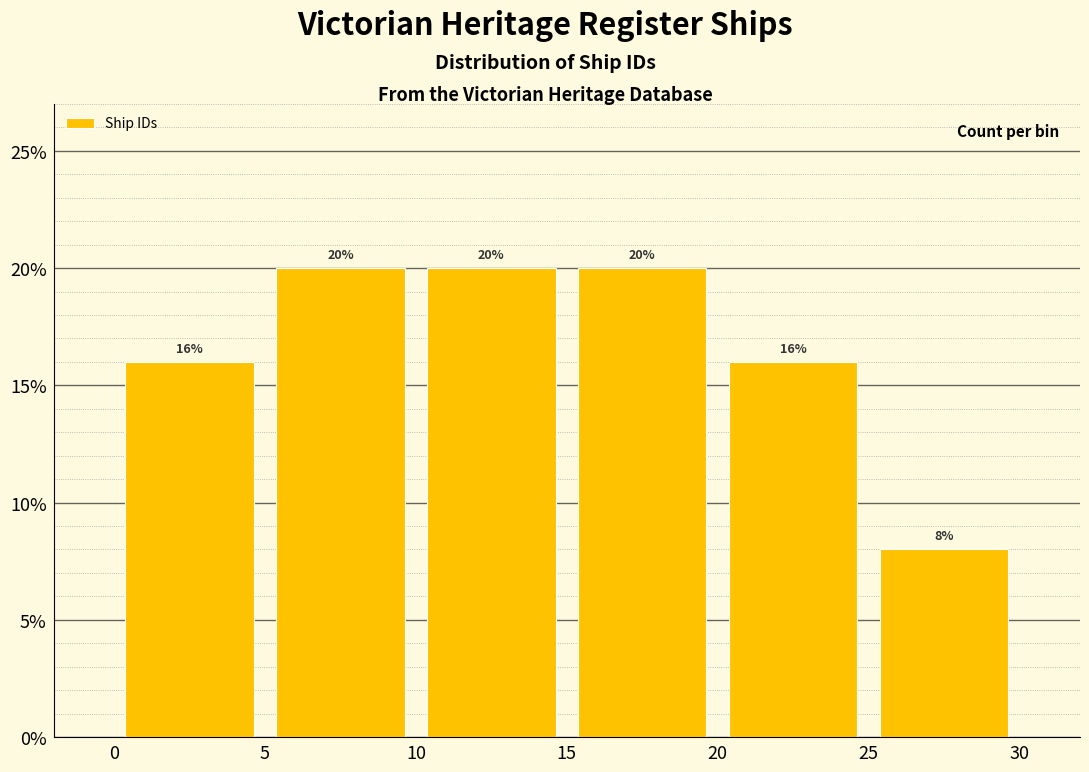

Reading left to right, list every bar in this chart as the range it spans on the x-axis followed by its height.

0 to 5: 16
5 to 10: 20
10 to 15: 20
15 to 20: 20
20 to 25: 16
25 to 30: 8